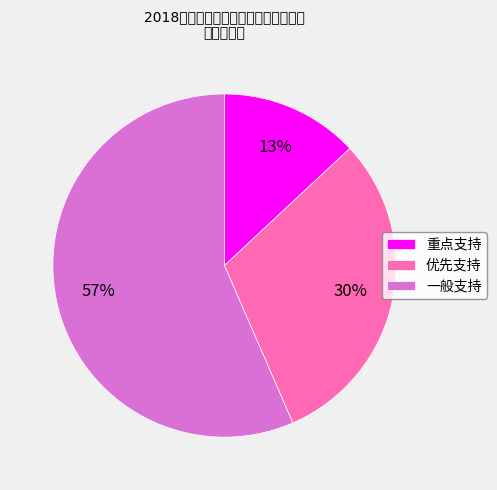

Combined, do 重点支持 and 优先支持 account for over 50%?

No